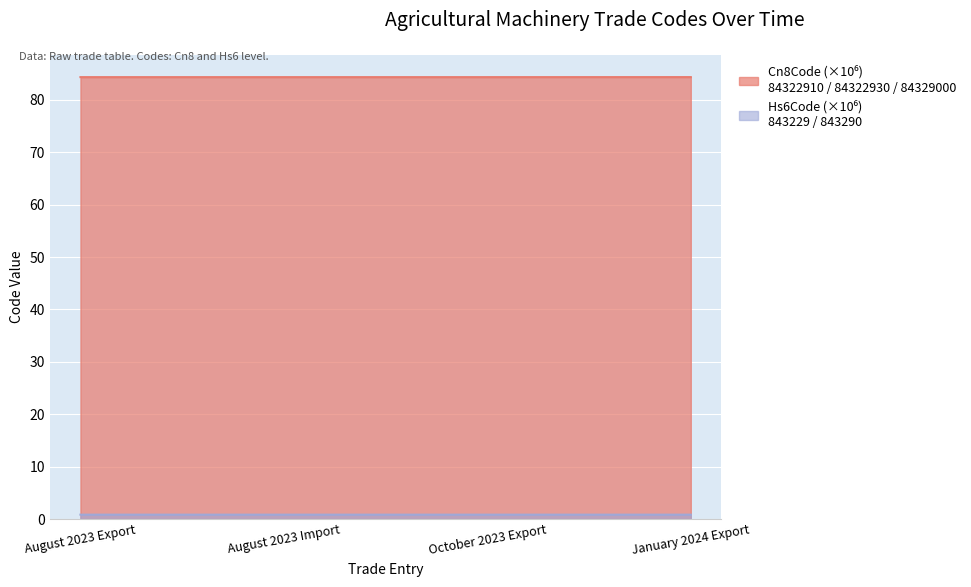

True or false: Hs6Code and Cn8Code cross at least once.

False